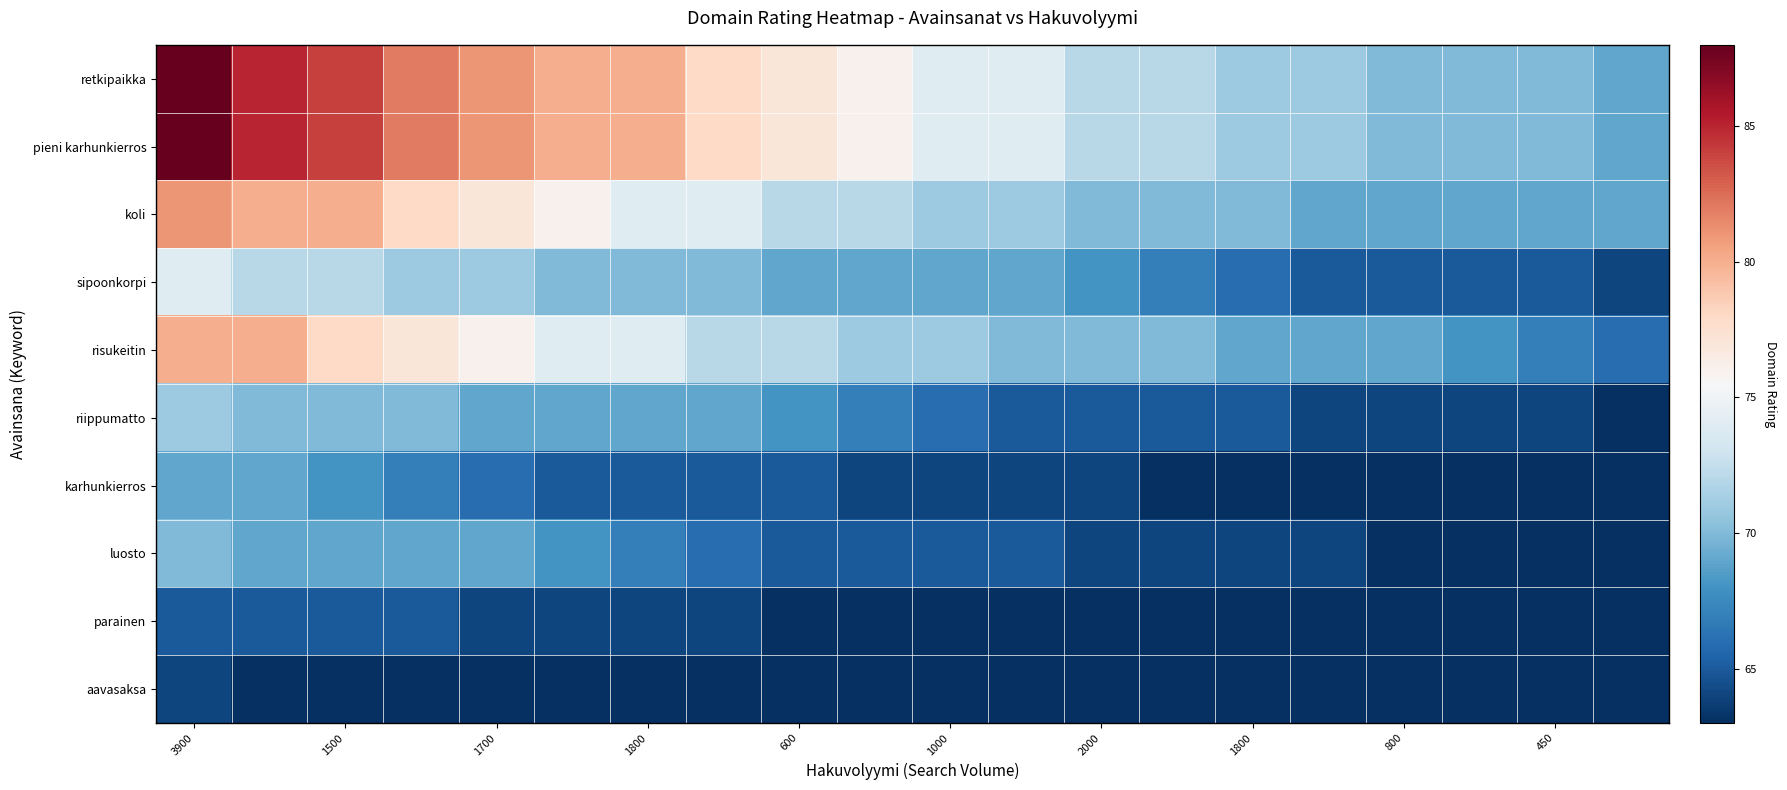

Reading left to right, what are all the values shown in this chart?

retkipaikka: 88	85	84	82	81	80	80	78	77	76	74	74	72	72	71	71	70	70	70	69
pieni karhunkierros: 88	85	84	82	81	80	80	78	77	76	74	74	72	72	71	71	70	70	70	69
koli: 81	80	80	78	77	76	74	74	72	72	71	71	70	70	70	69	69	69	69	69
sipoonkorpi: 74	72	72	71	71	70	70	70	69	69	69	69	68	67	66	65	65	65	65	64
risukeitin: 80	80	78	77	76	74	74	72	72	71	71	70	70	70	69	69	69	68	67	66
riippumatto: 71	70	70	70	69	69	69	69	68	67	66	65	65	65	65	64	64	64	64	63
karhunkierros: 69	69	68	67	66	65	65	65	65	64	64	64	64	63	63	63	63	63	63	63
luosto: 70	69	69	69	69	68	67	66	65	65	65	65	64	64	64	64	63	63	63	63
parainen: 65	65	65	65	64	64	64	64	63	63	63	63	63	63	63	63	63	63	63	63
aavasaksa: 64	63	63	63	63	63	63	63	63	63	63	63	63	63	63	63	63	63	63	63